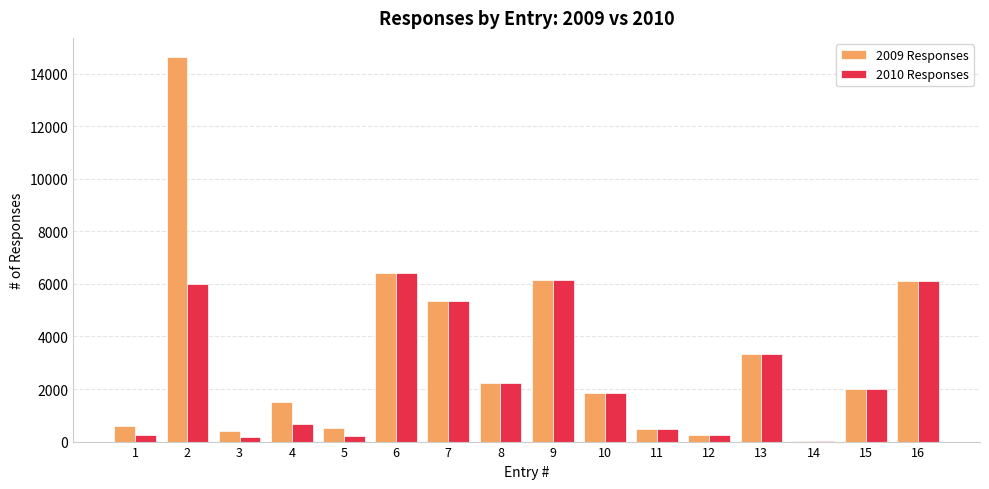

What is the average value of the 2010 Responses series?

2594